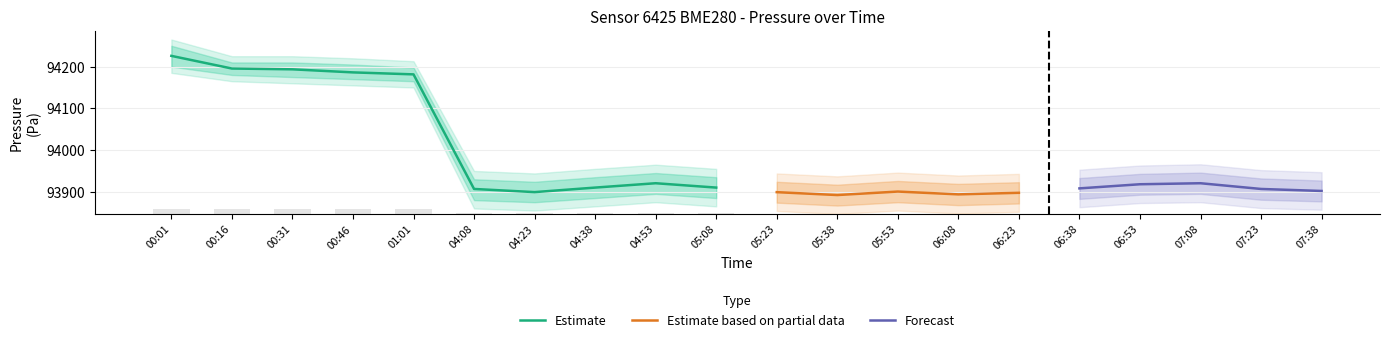

At which category is the sum across all series the highest?

00:01